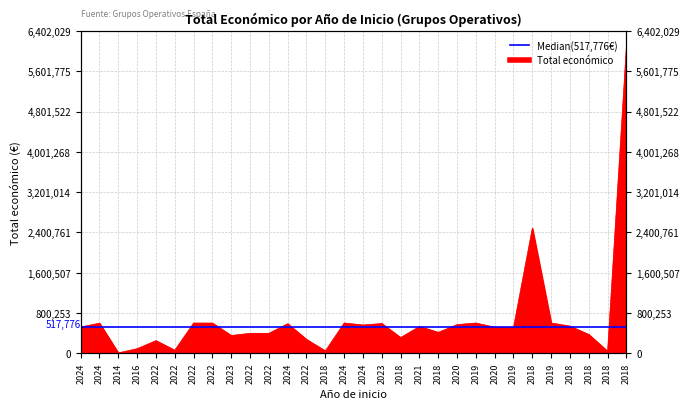

Read the value at 2022, to the nearest 10.

395340